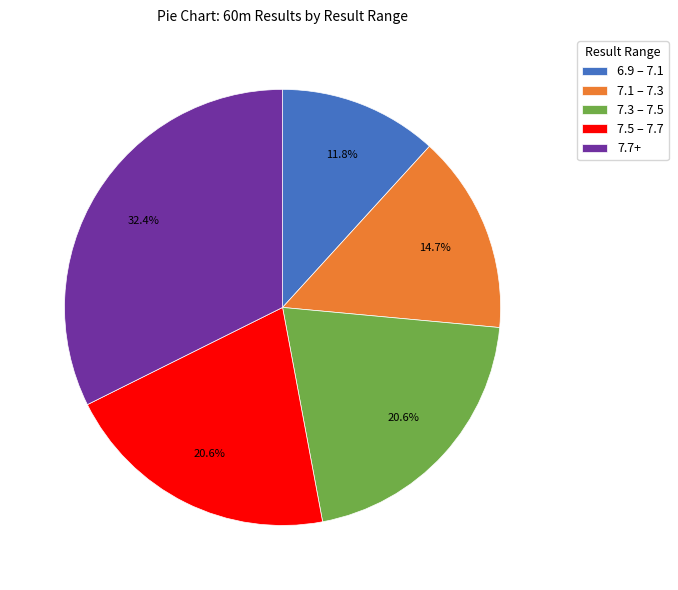

Does 6.9 – 7.1 account for over 50% of the chart?

No